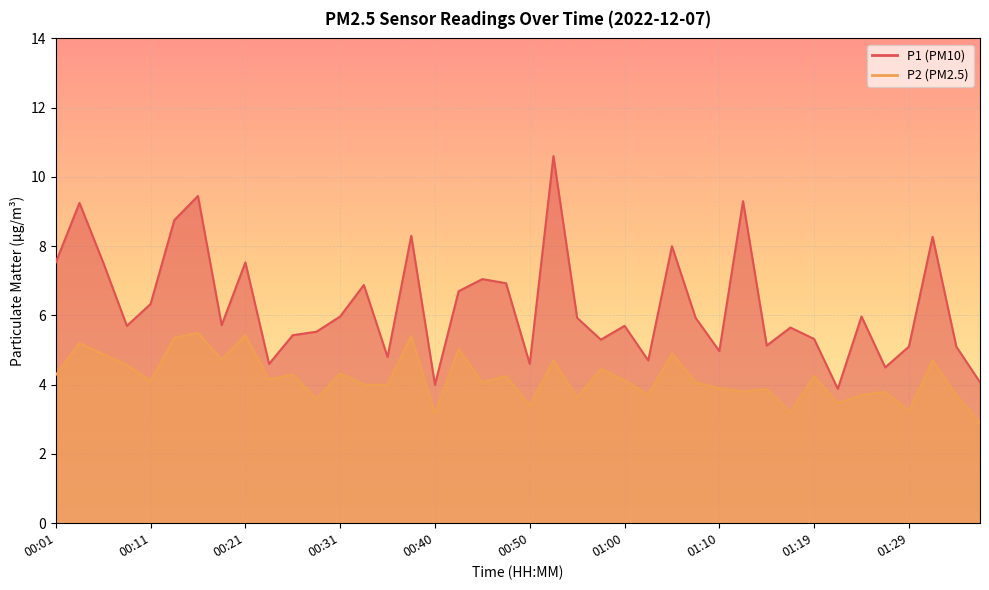

How many data points in P1 are less than 5?

9